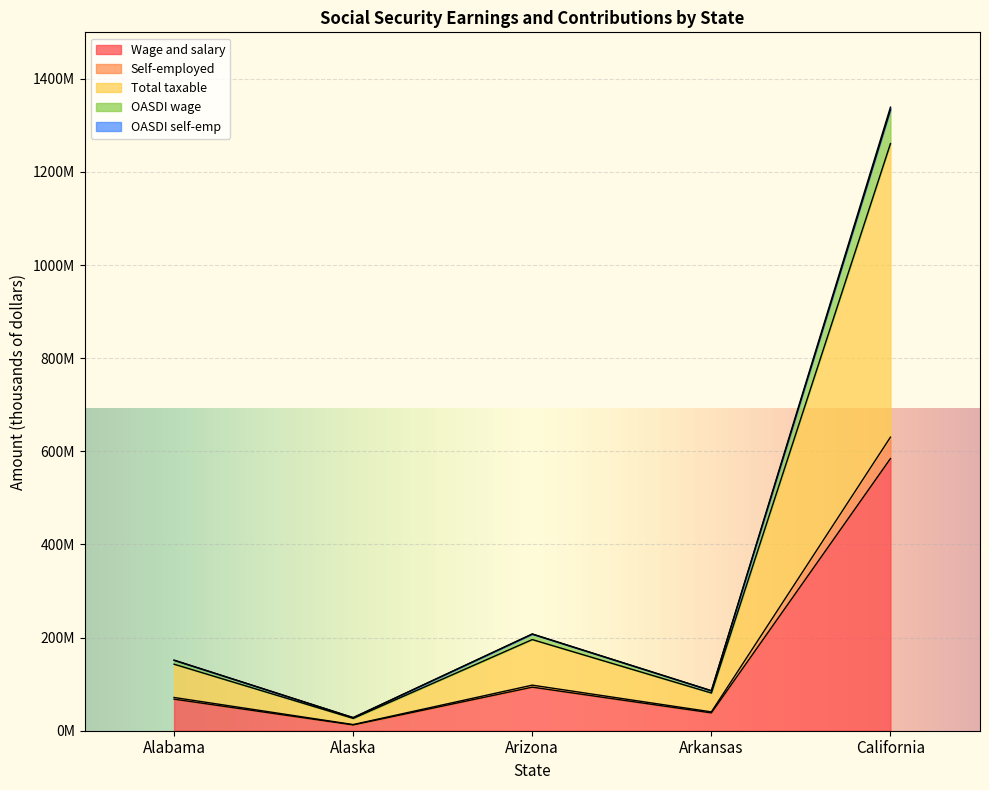

Reading right to left, extract all data points from this chart.

Wage and salary: 584470495	38257954	93580665	12421879	67778257
Self-employed: 1339125867	86005379	207876449	28161806	151678563
Total taxable: 630473572	40492175	97870268	13258854	71411753
OASDI wage: 1333421485	85728336	207344538	28058021	151228010
OASDI self-emp: 1260947144	80984350	195740536	26517708	142823506